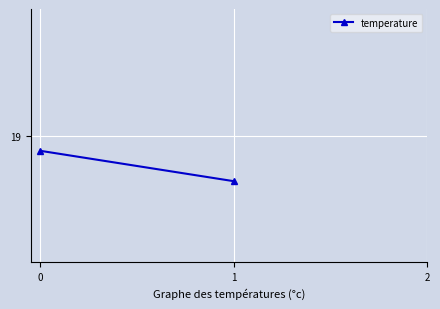

Reading left to right, list all the values displayed in this chart.

0=18.9	1=18.8